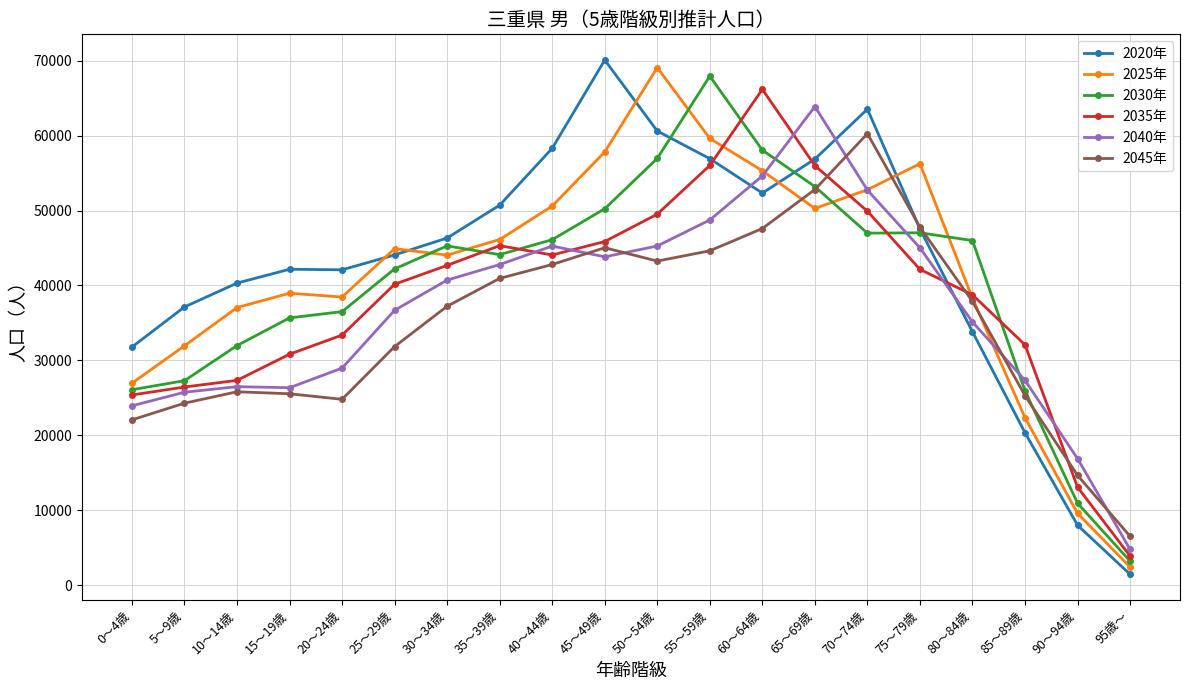

List the series in order of their peak value, highest first.

2020年, 2025年, 2030年, 2035年, 2040年, 2045年